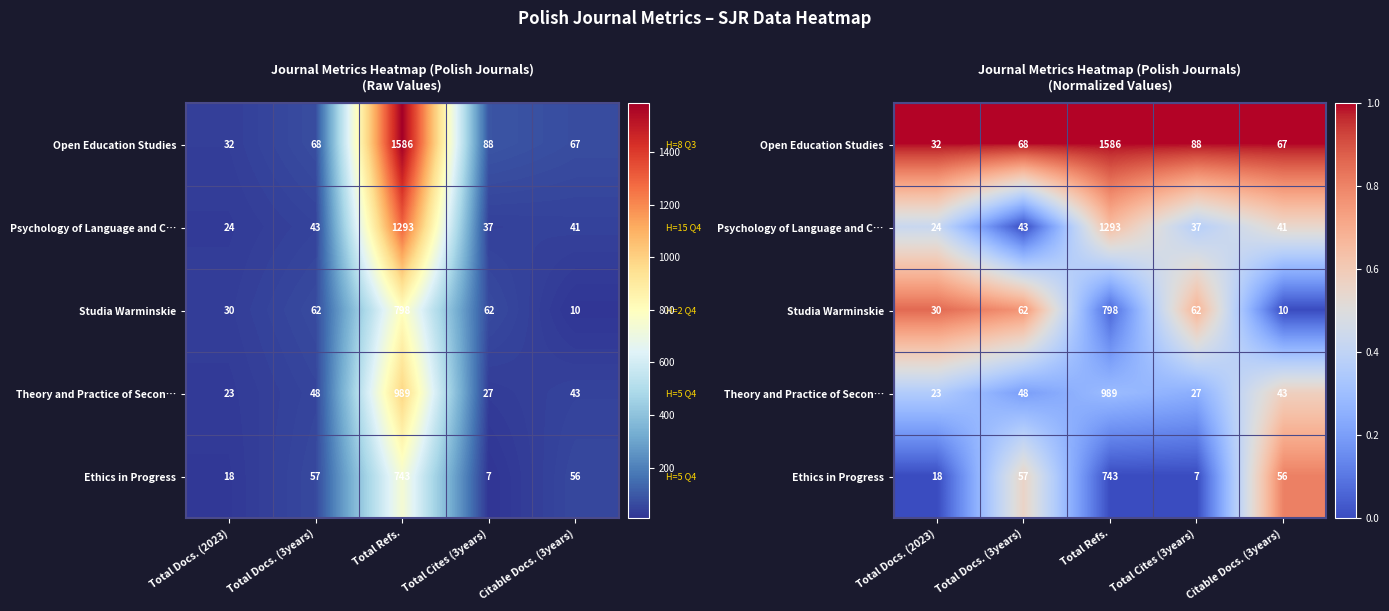

Rank the series by their maximum value, from lowest to highest.

Theory and Practice of Secon…, Psychology of Language and C…, Ethics in Progress, Studia Warminskie, Open Education Studies